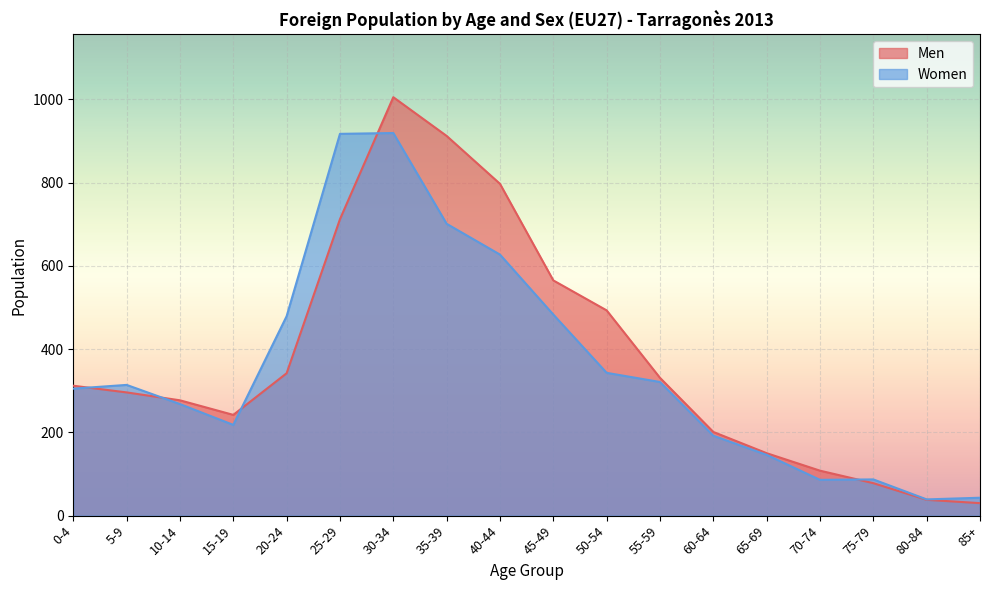

What is the difference between the second highest and second lowest values in the Women series?

874